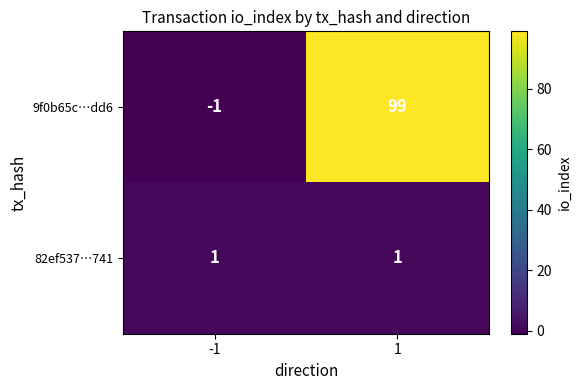

Rank the series by their maximum value, from lowest to highest.

82ef537…741, 9f0b65c…dd6